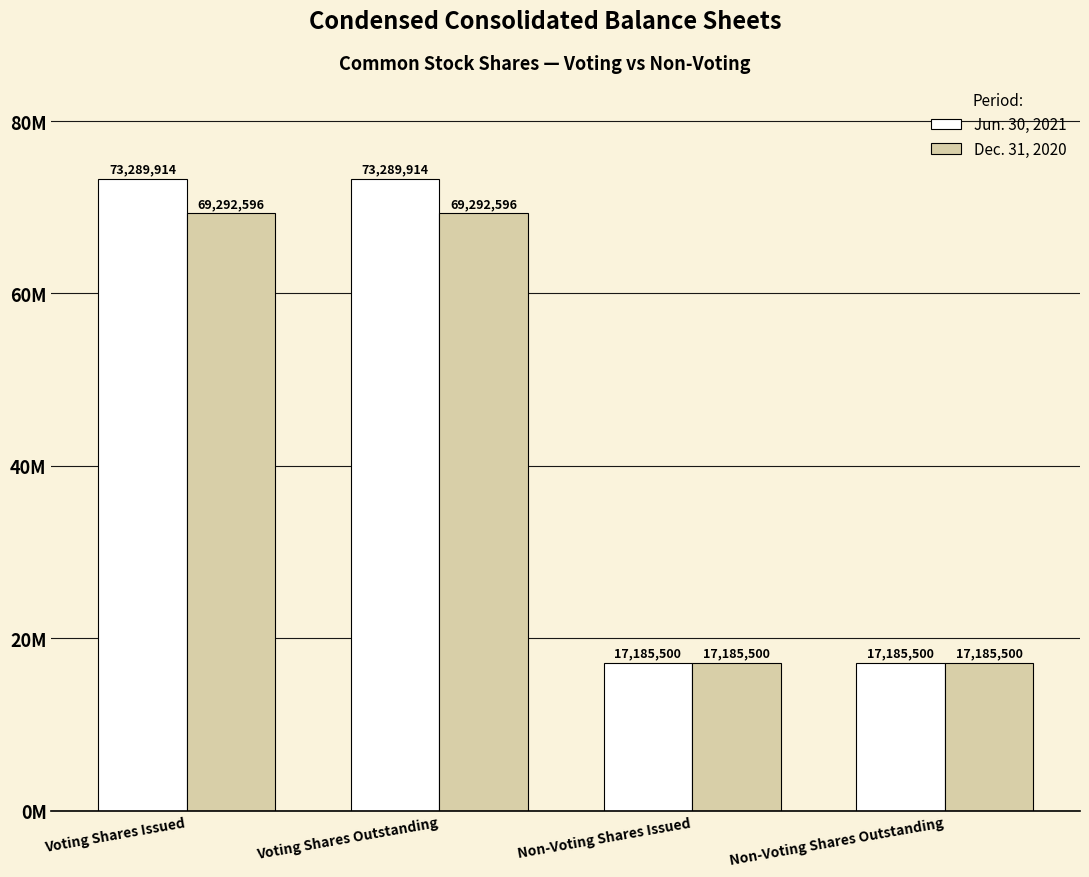

Are the bars horizontal?

No